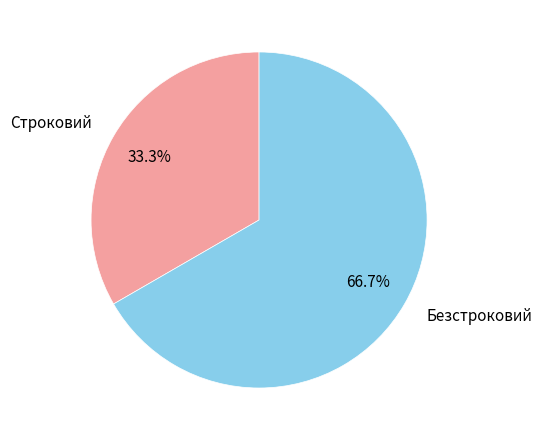

To the nearest percent, what is the average slice percentage?

50%